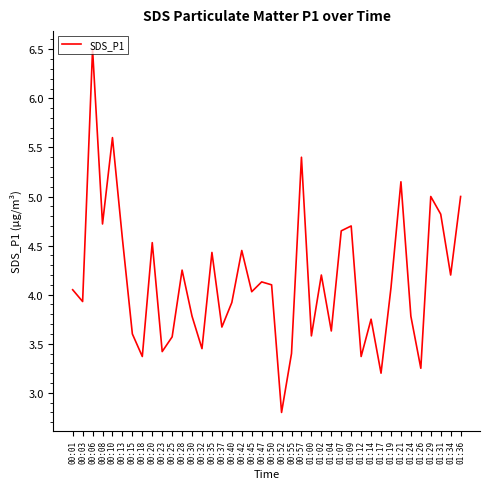

How many values are below 4?

18